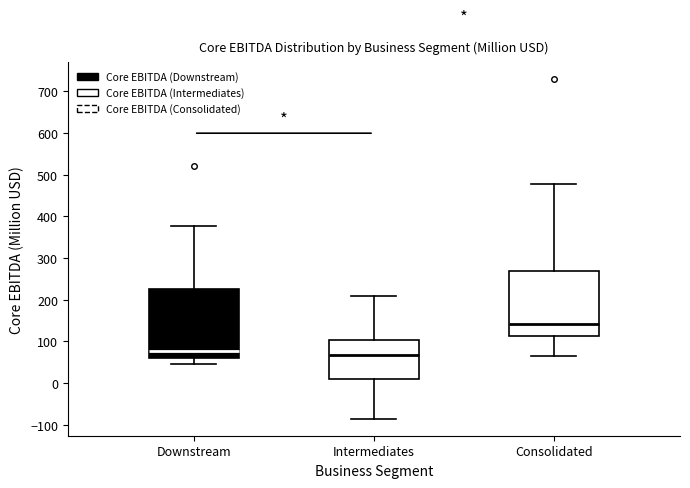

Reading left to right, transcribe this box plot: for each box, give where its median line is, the range the box spans, and where its two whiskers end, as read against the y-axis. The values are not printed on the chart, so give them approximately, as read against the axis.

Downstream: median 80, box 60 to 230, whiskers 50 to 380
Intermediates: median 70, box 10 to 100, whiskers -90 to 210
Consolidated: median 140, box 110 to 270, whiskers 70 to 480